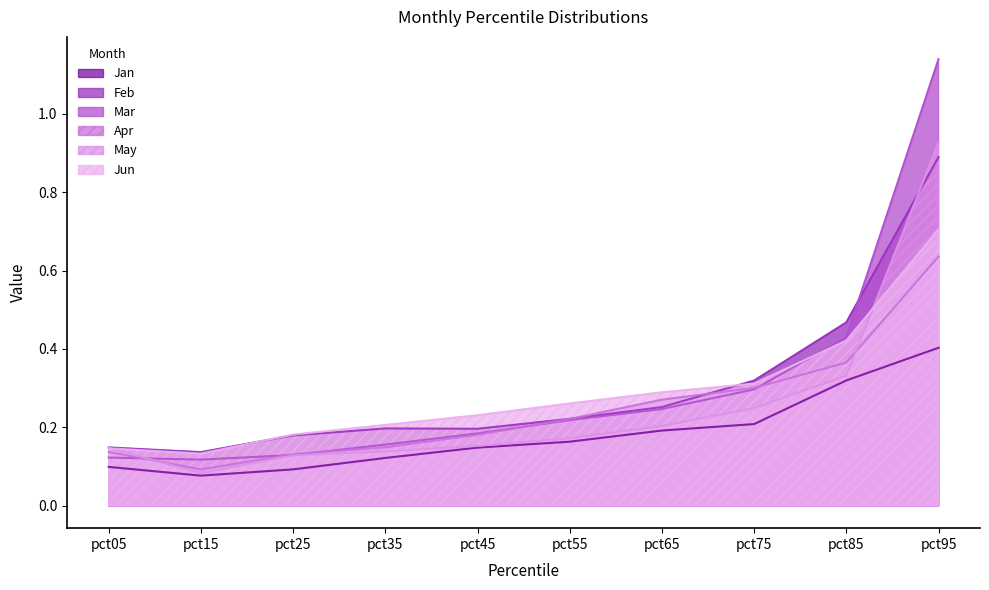

Which series has the largest total across all categories?

Mar